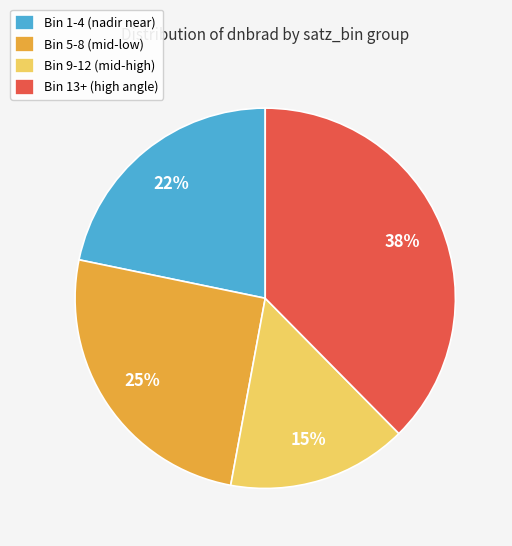

Approximately how many times larger is the value at Bin 9-12 (mid-high) compared to Bin 5-8 (mid-low)?

0.6